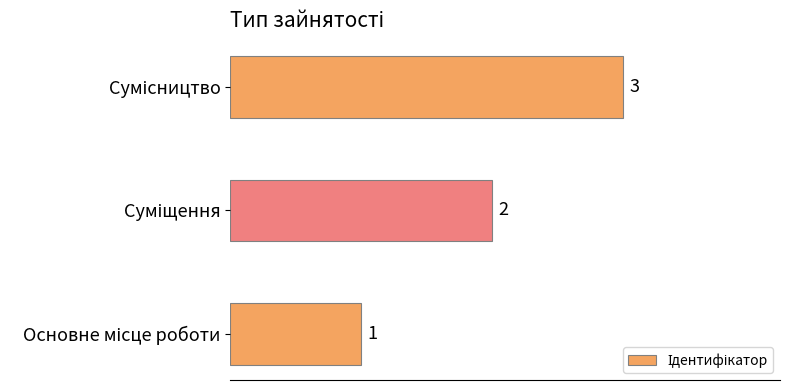

How many values are between 1 and 3?

3